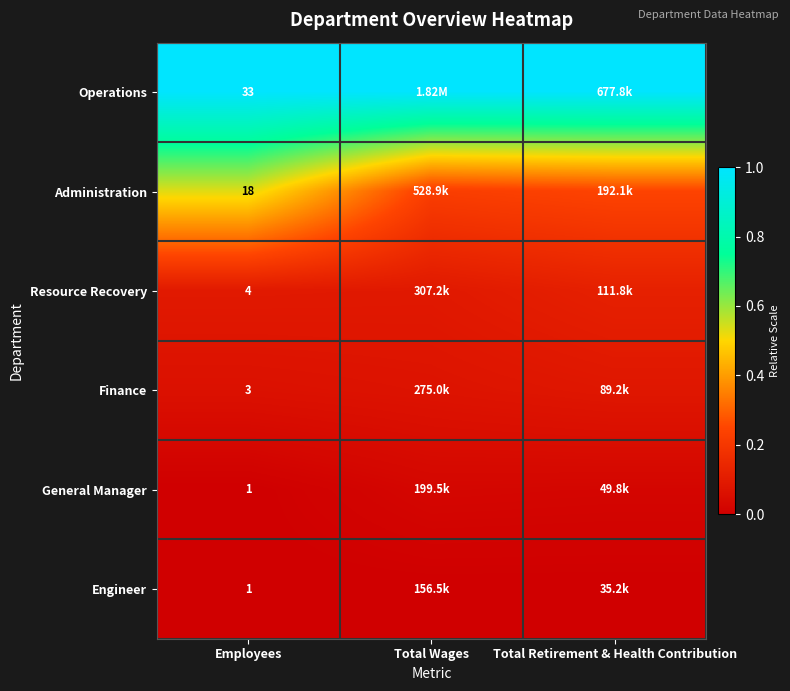

The value of General Manager at Employees is -0.0. True or false?

False